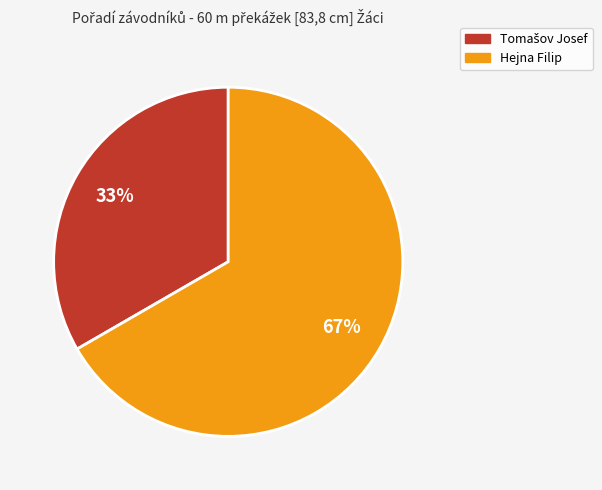

How many segments does this pie chart have?

2